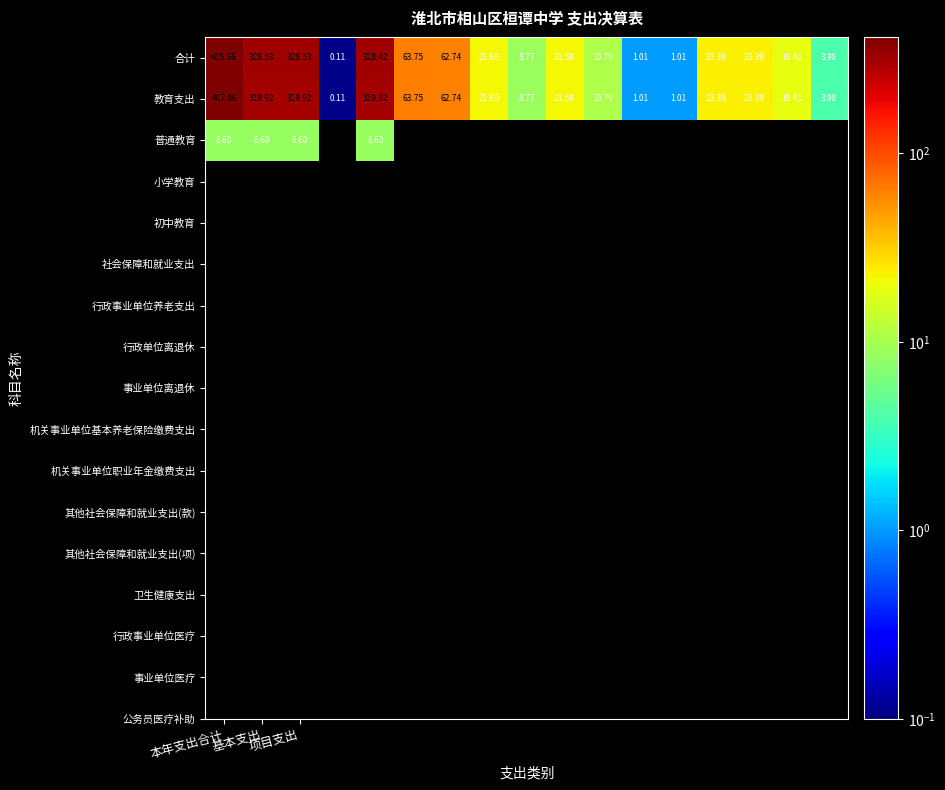

What is the sum of all 合计 values?

1662.7